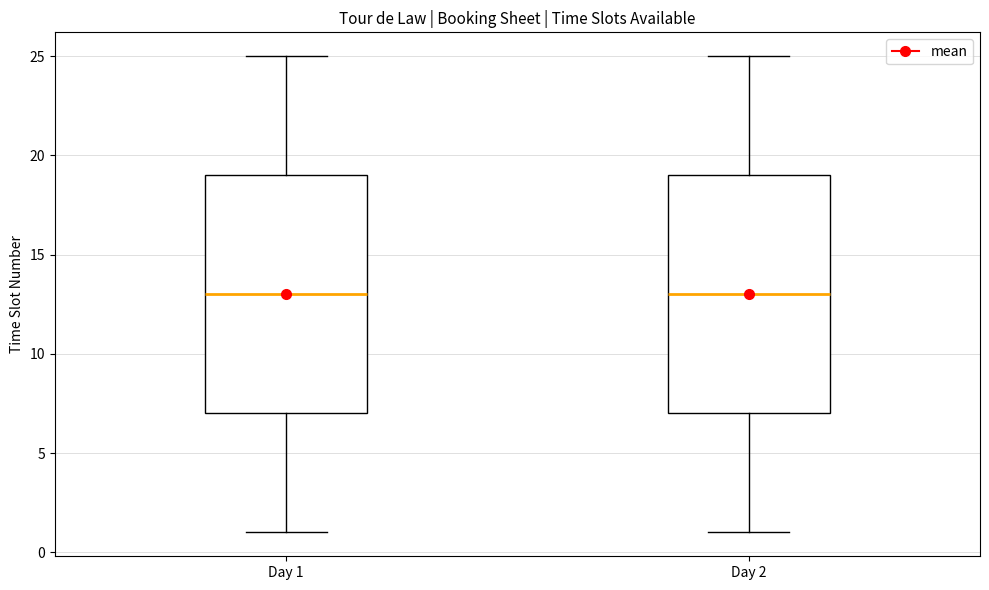

Reading left to right, read every box against the y-axis: the position of its median line, the range the box covers, and the ends of its whiskers. The values are not printed on the chart, so give them approximately, as read against the axis.

Day 1: median 13, box 7 to 19, whiskers 1 to 25
Day 2: median 13, box 7 to 19, whiskers 1 to 25